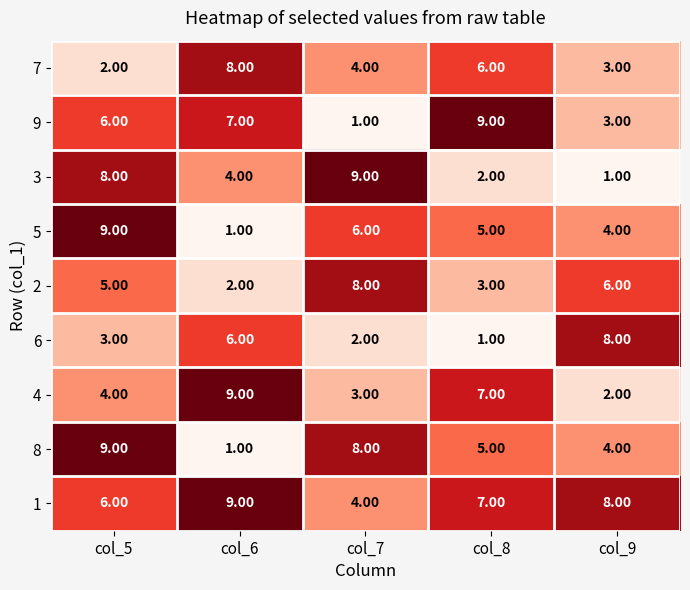

Is the value of 8 at col_9 greater than the value of 2 at col_7?

No